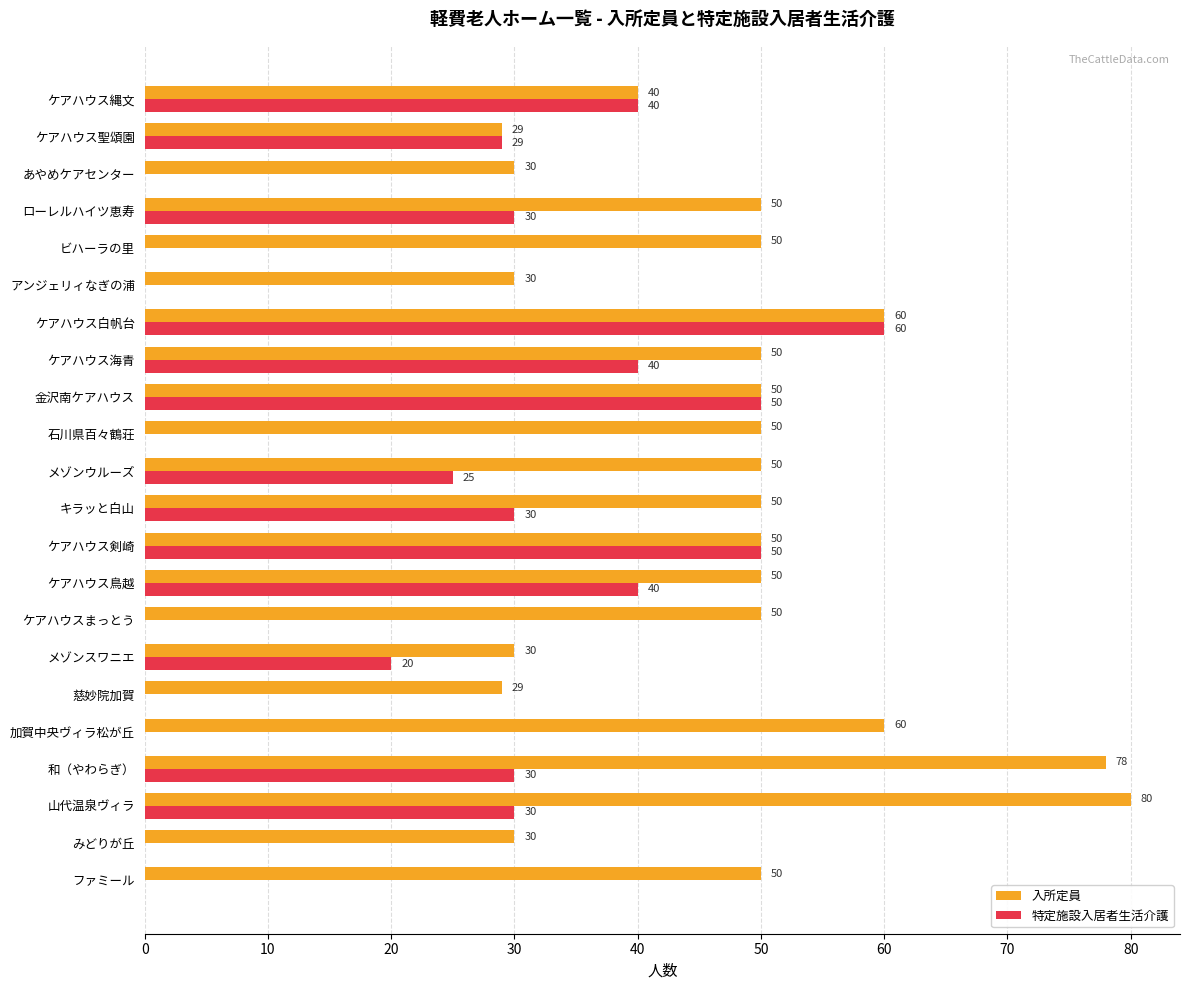

What is the sum of the 入所定員 values at ファミール and 金沢南ケアハウス?

100